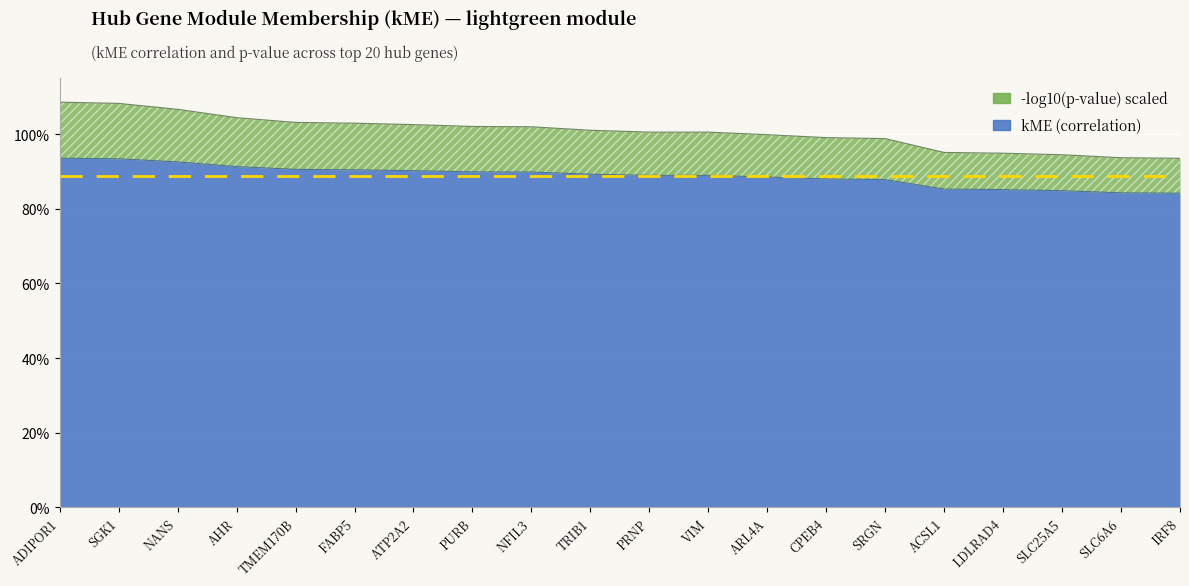

Reading left to right, what are all the values shown in this chart?

ADIPOR1=0.9	SGK1=0.9	NANS=0.9	AHR=0.9	TMEM170B=0.9	FABP5=0.9	ATP2A2=0.9	PURB=0.9	NFIL3=0.9	TRIB1=0.9	PRNP=0.9	VIM=0.9	ARL4A=0.9	CPEB4=0.9	SRGN=0.9	ACSL1=0.9	LDLRAD4=0.9	SLC25A5=0.8	SLC6A6=0.8	IRF8=0.8